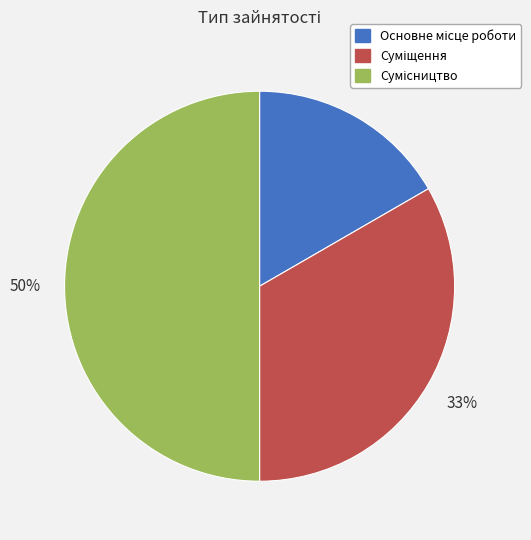

To the nearest percent, what is the difference between the largest and smallest slice percentages?

33%